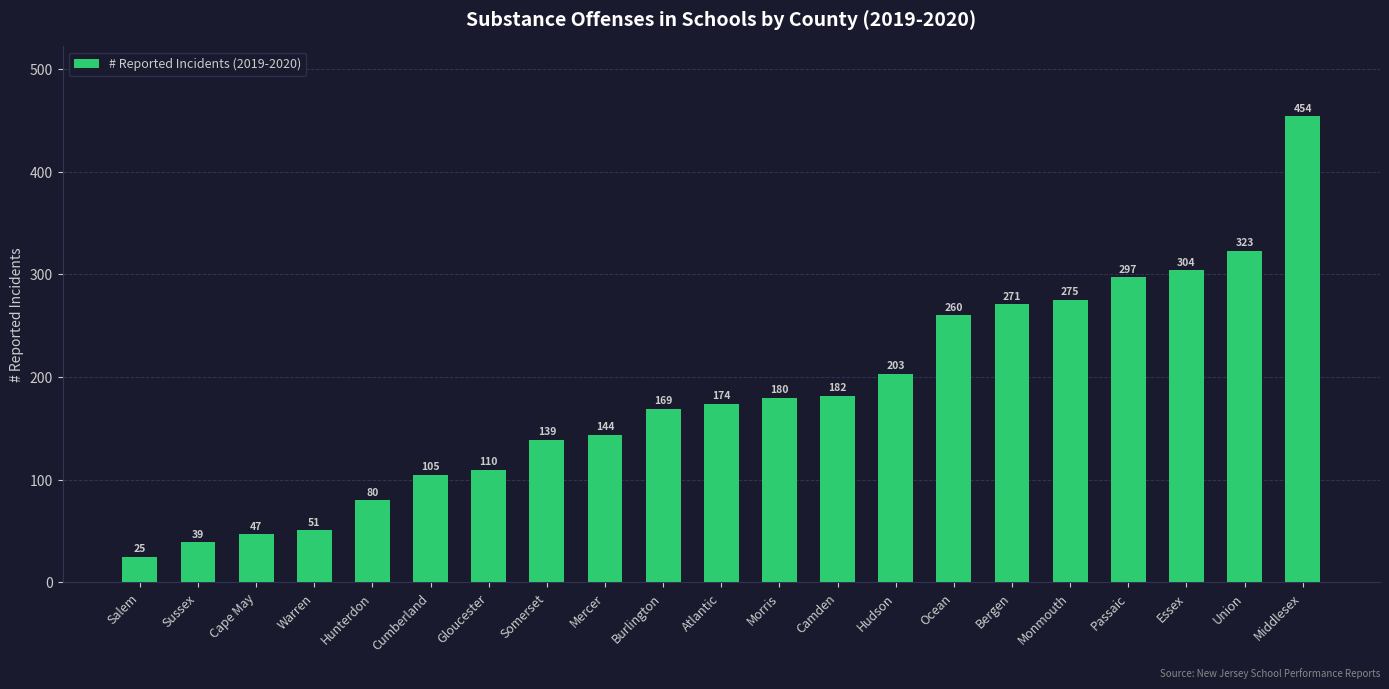

Is it true that the value at Monmouth is 359?

False